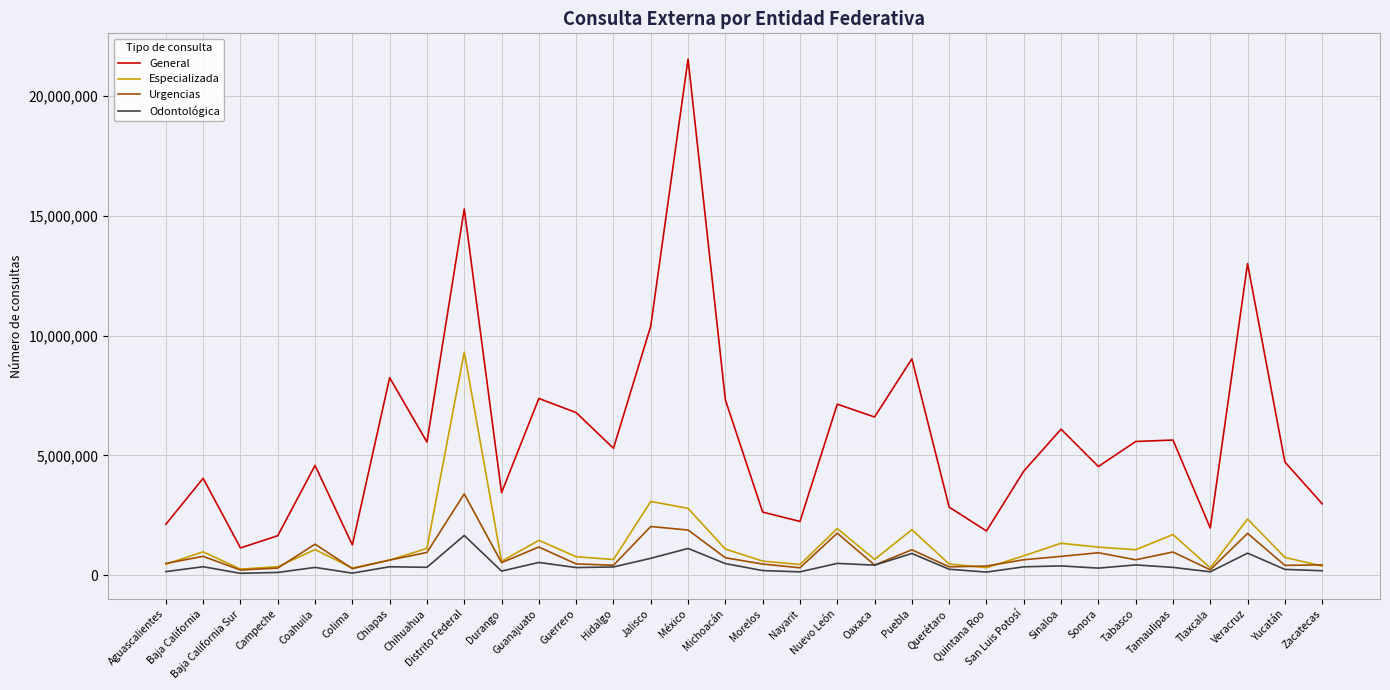

What position from the right is Chihuahua?

25